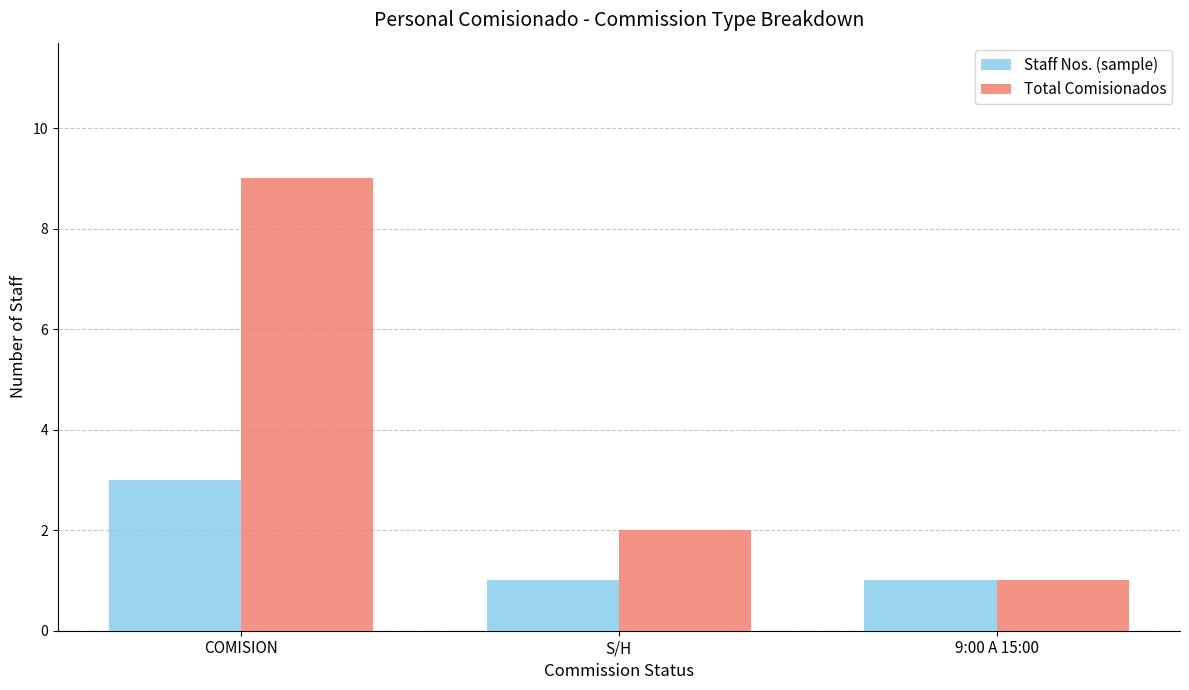

What is the label of the 2nd bar from the right?

S/H